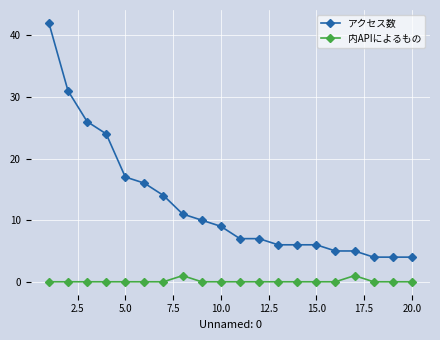

True or false: アクセス数 and 内APIによるもの cross at least once.

False